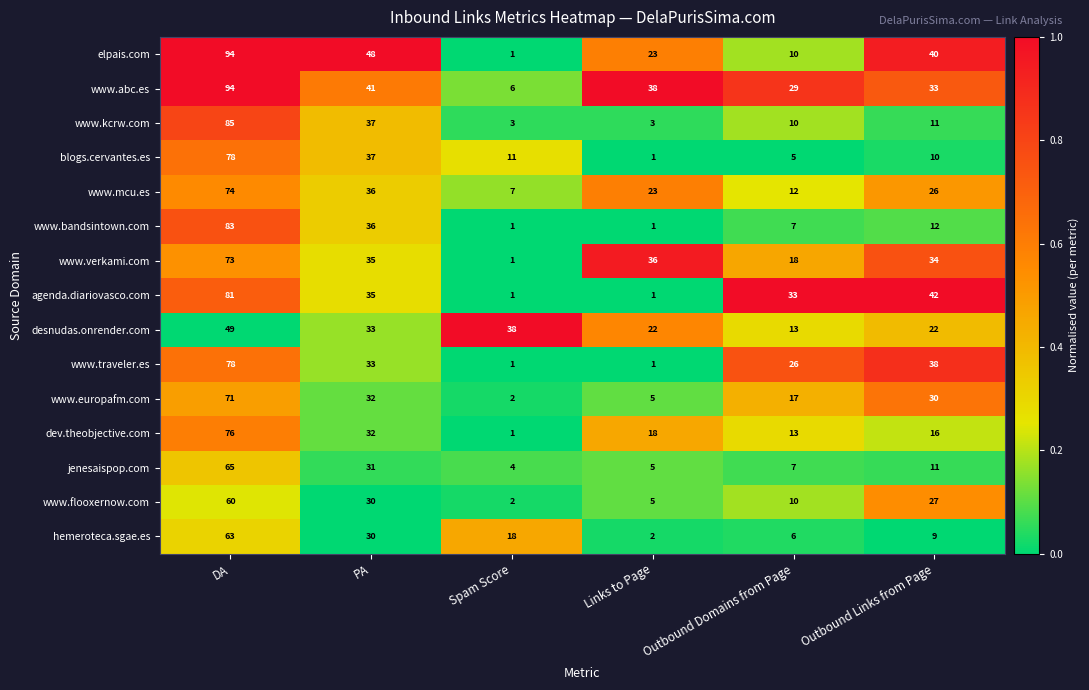

What value does the www.traveler.es series have at DA, to the nearest 10?

80